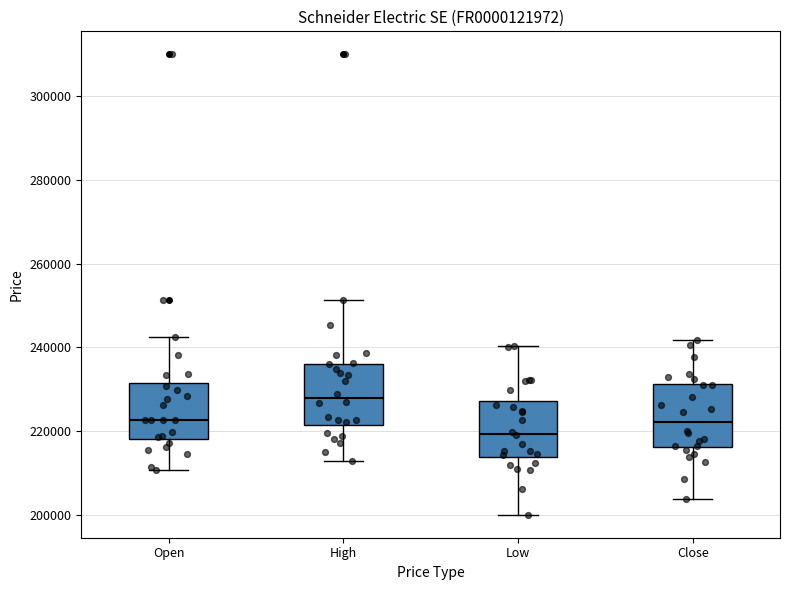

Reading left to right, read every box against the y-axis: the position of its median line, the range the box covers, and the ends of its whiskers. The values are not printed on the chart, so give them approximately, as read against the axis.

Open: median 222000, box 218000 to 232000, whiskers 210000 to 242000
High: median 228000, box 222000 to 236000, whiskers 212000 to 252000
Low: median 220000, box 214000 to 228000, whiskers 200000 to 240000
Close: median 222000, box 216000 to 232000, whiskers 204000 to 242000